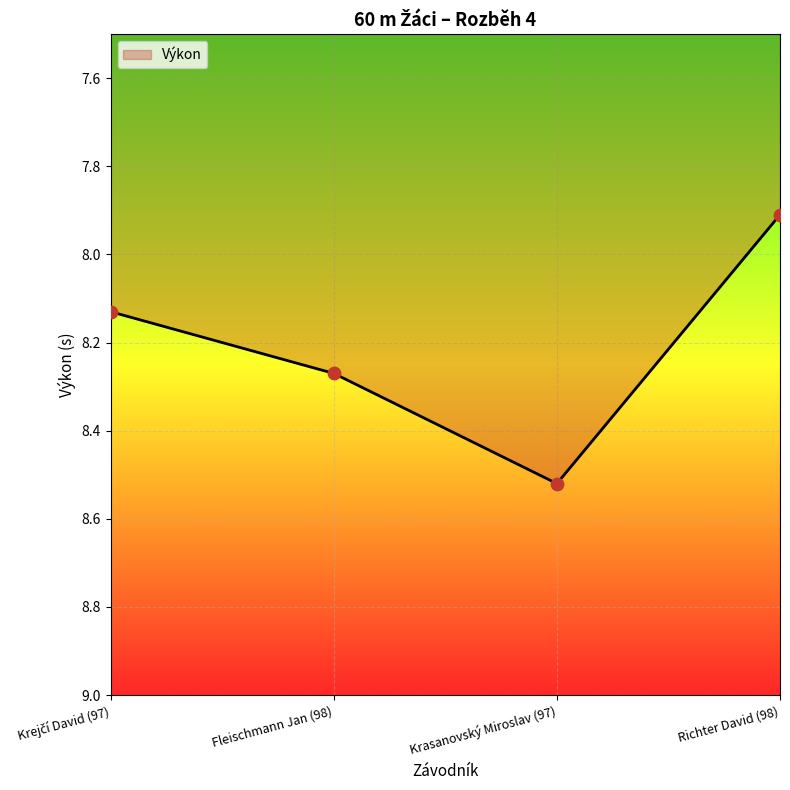

What is the ratio of the value at Krasanovský Miroslav (97) to the value at Fleischmann Jan (98)?

1.0